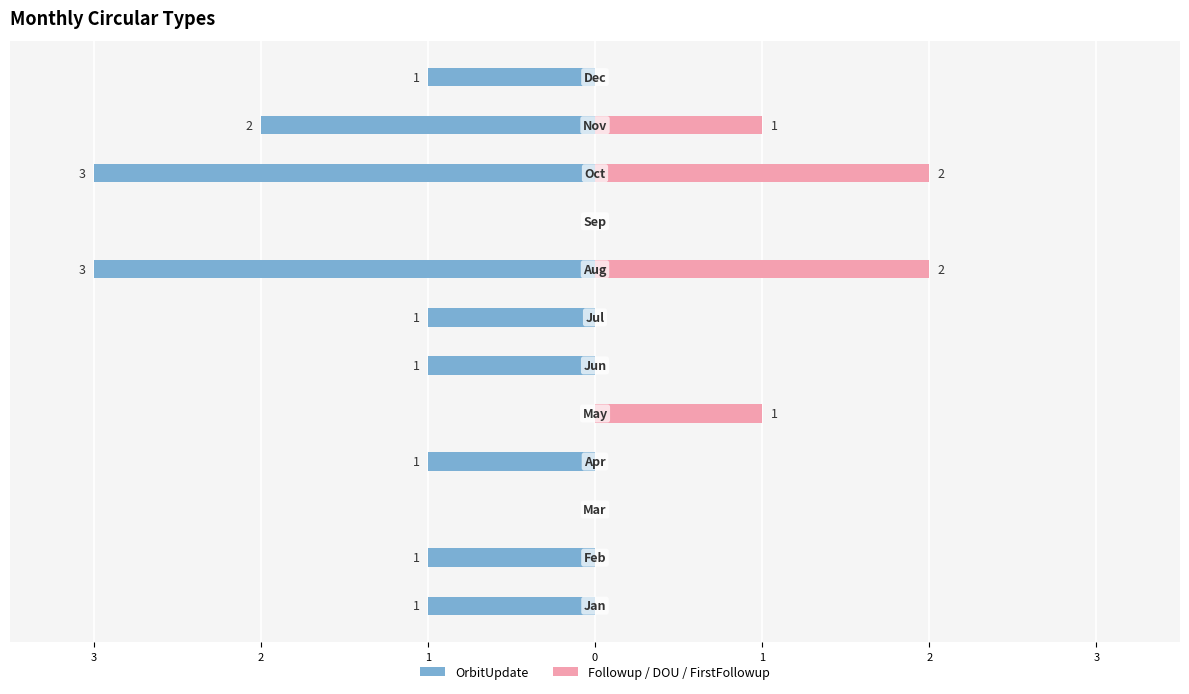

How many groups of bars are there?

12